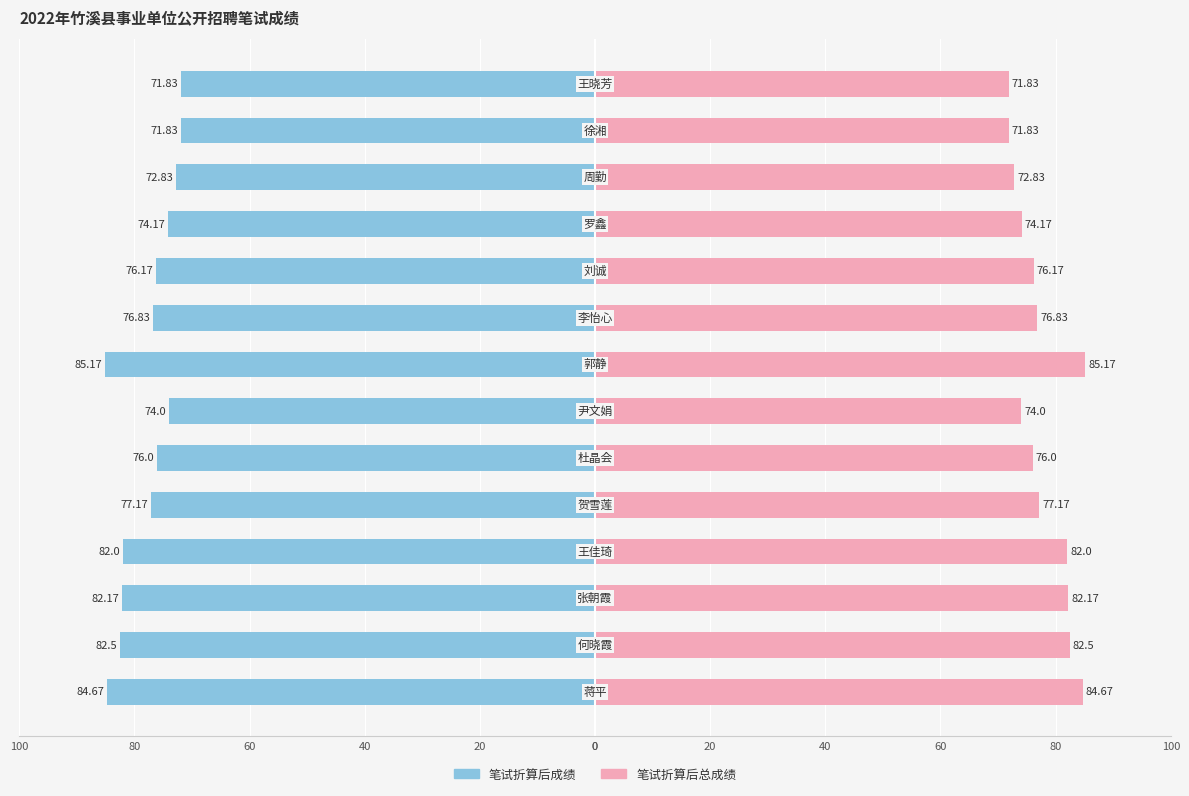

How many categories are shown in the chart?

14